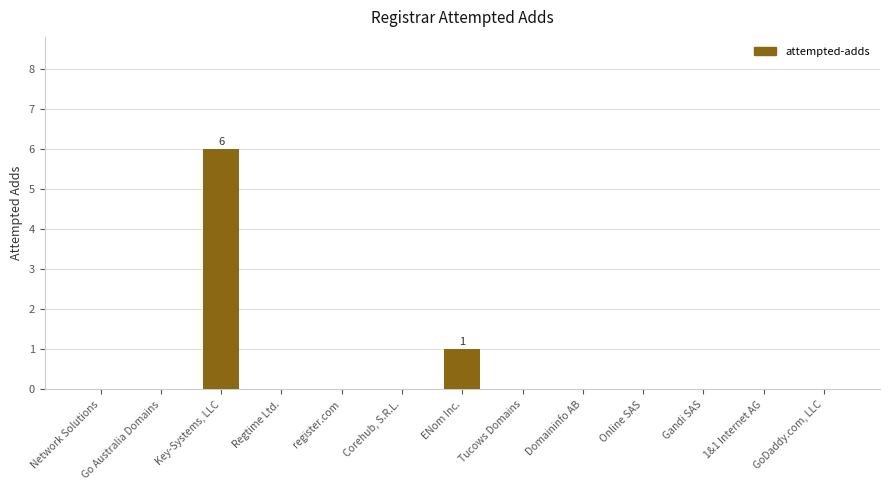

How many series are shown in this chart?

1